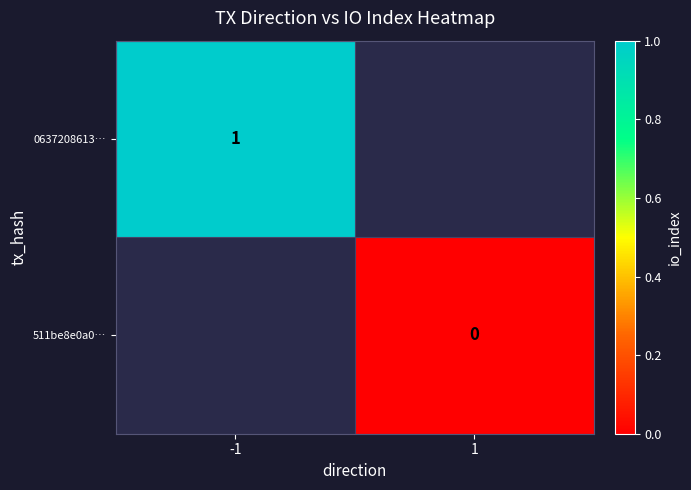

Is it true that 0637208613… equals 1.0 at -1?

True